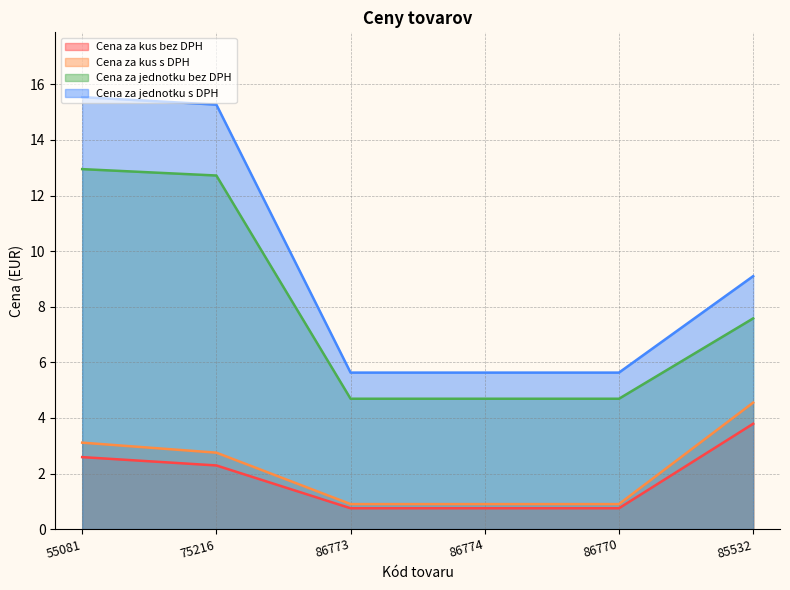

True or false: Cena za jednotku s DPH and Cena za kus s DPH cross at least once.

False